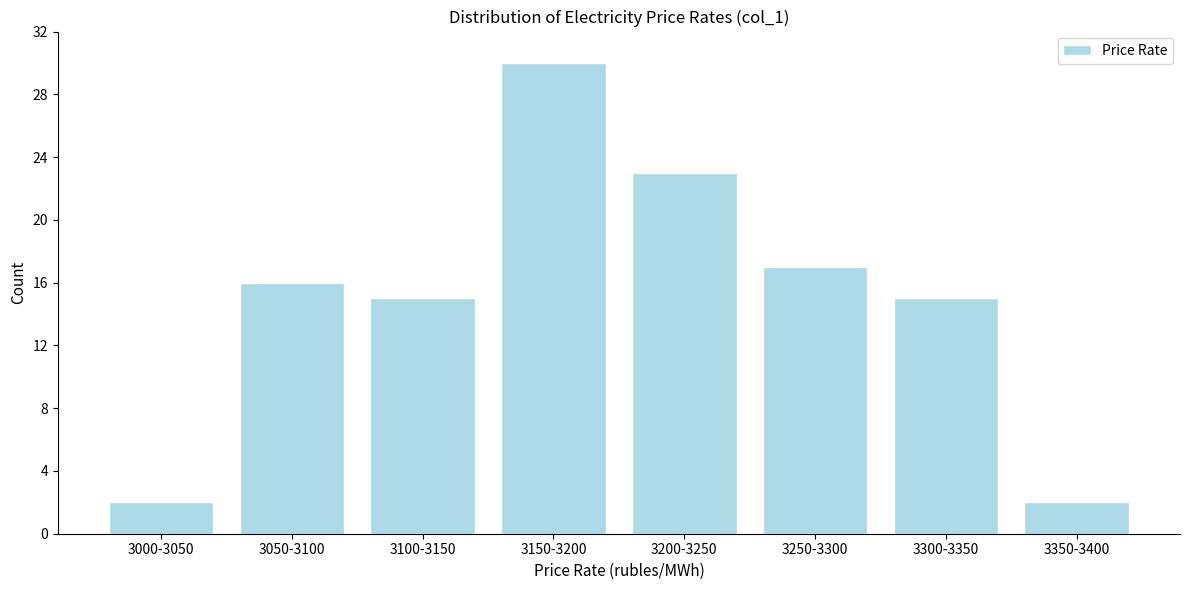

Reading left to right, list all the values displayed in this chart.

3000-3050=2	3050-3100=16	3100-3150=15	3150-3200=30	3200-3250=23	3250-3300=17	3300-3350=15	3350-3400=2